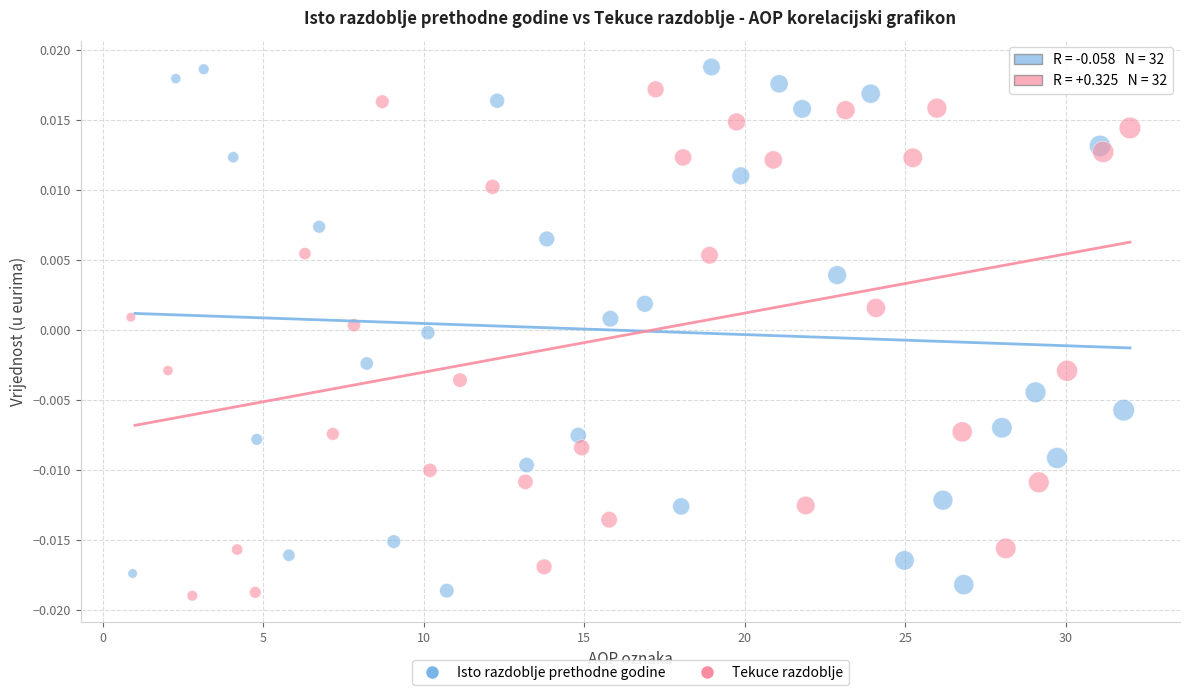

Which series contains the highest Y value?

Isto razdoblje prethodne godine